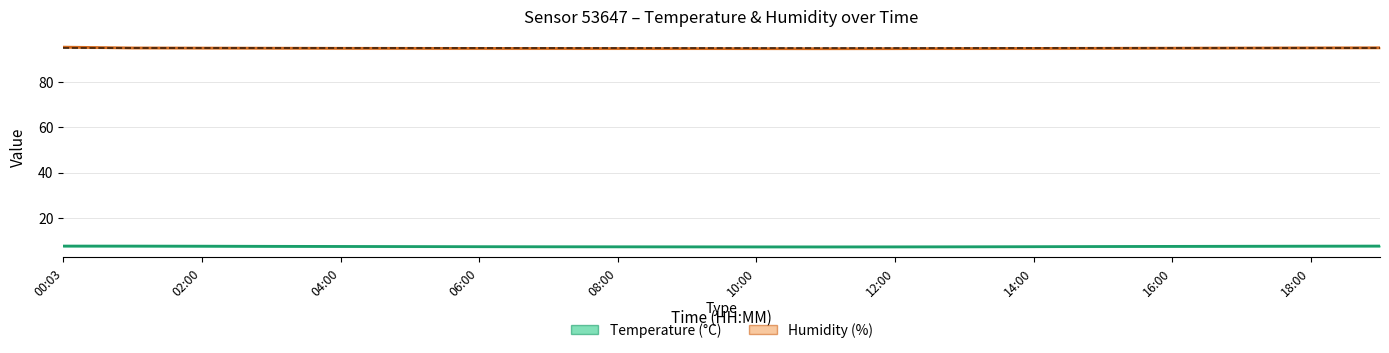

List the series in order of their overall mean, lowest first.

Temperature (°C), Humidity (%)